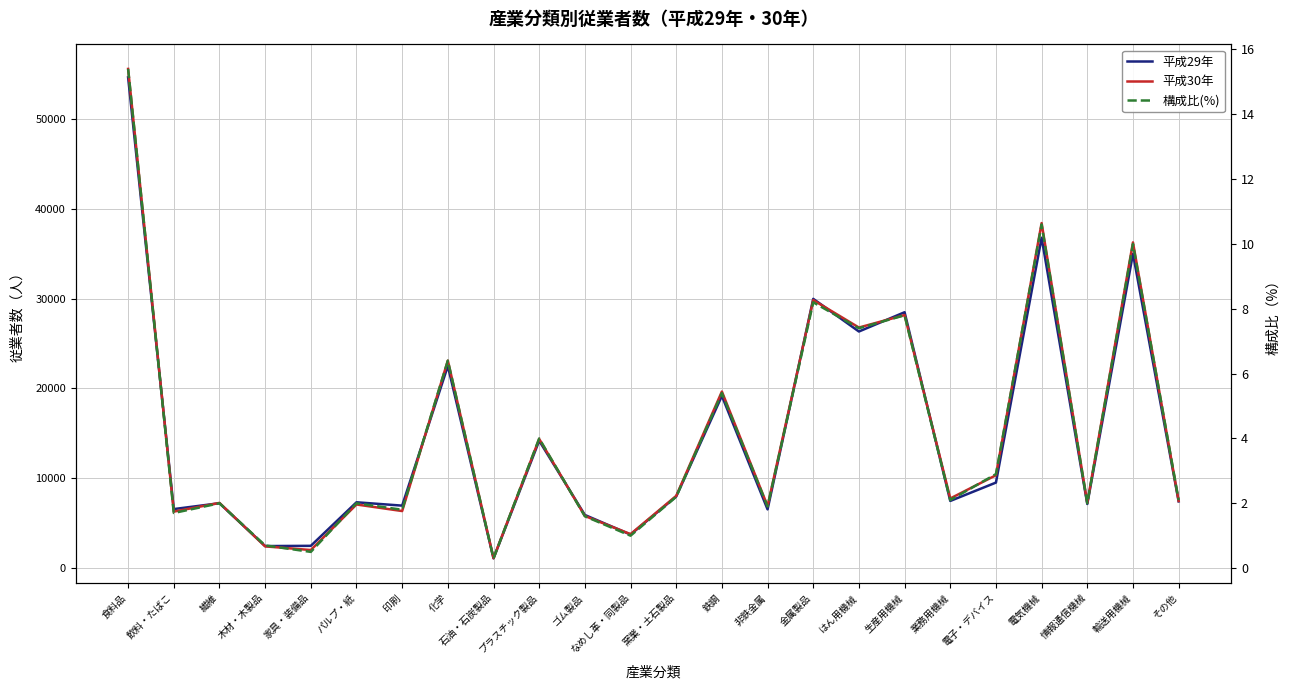

The value of 構成比(%) at 化学 is 8.6. True or false?

False